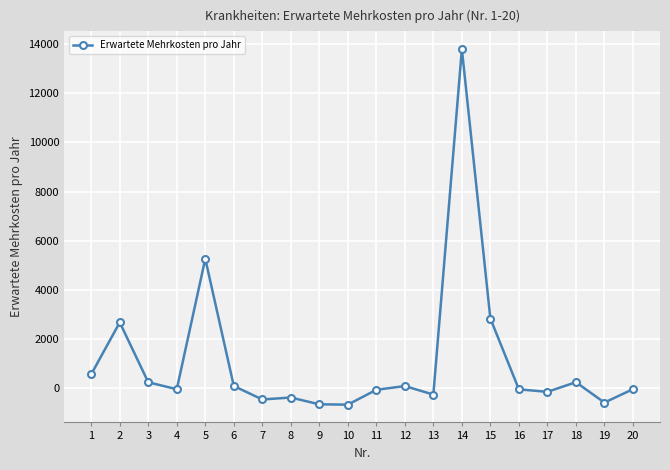

How many data points are less than -37?

11